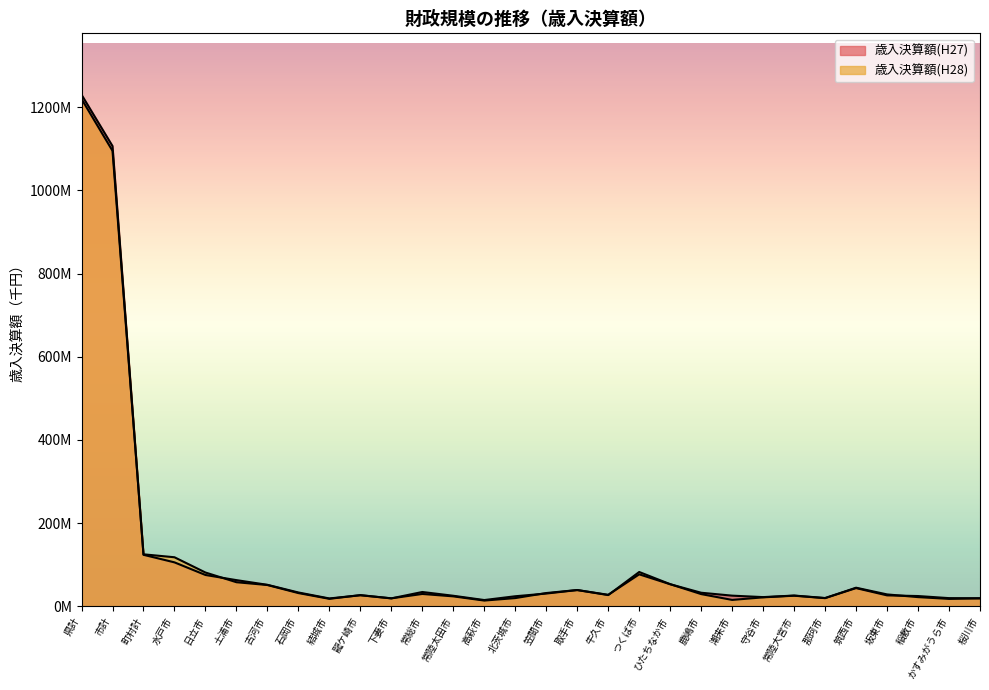

After their last crossing, which series has the higher values: 歳入決算額(H28) or 歳入決算額(H27)?

歳入決算額(H27)